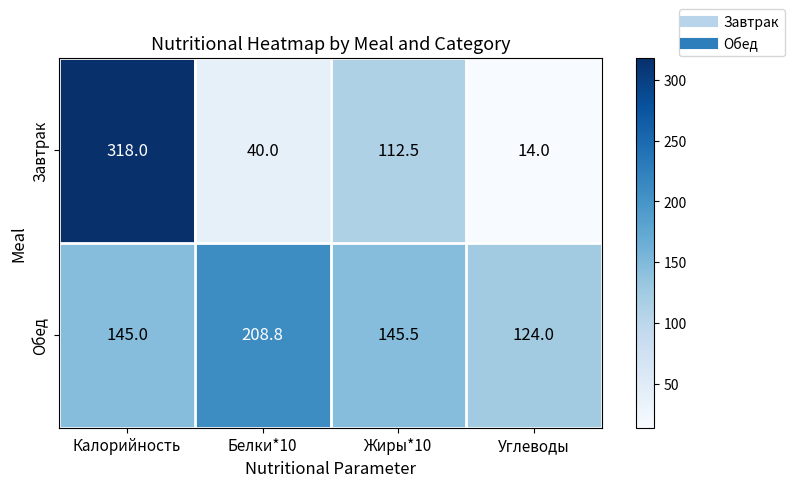

Reading right to left, list all the values displayed in this chart.

Завтрак: 14.0	112.5	40.0	318.0
Обед: 124.0	145.5	208.8	145.0